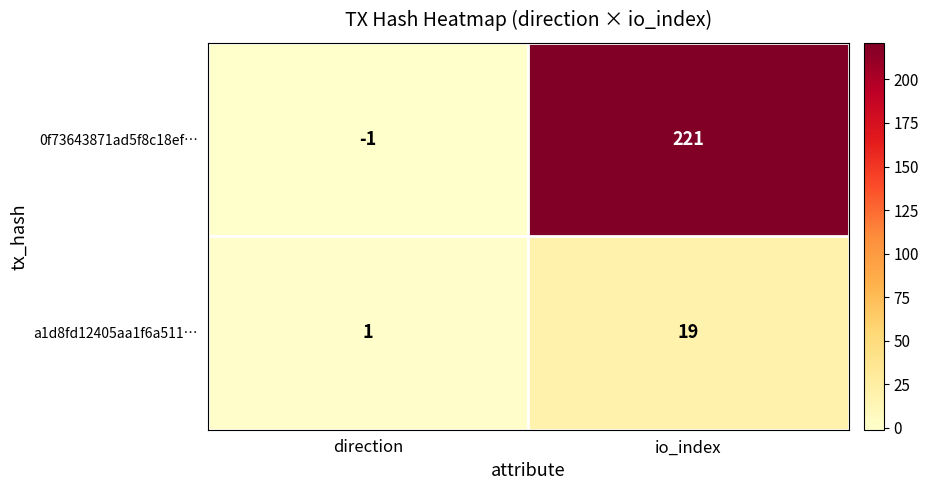

The value of 0f73643871ad5f8c18ef… at direction is -1. True or false?

True